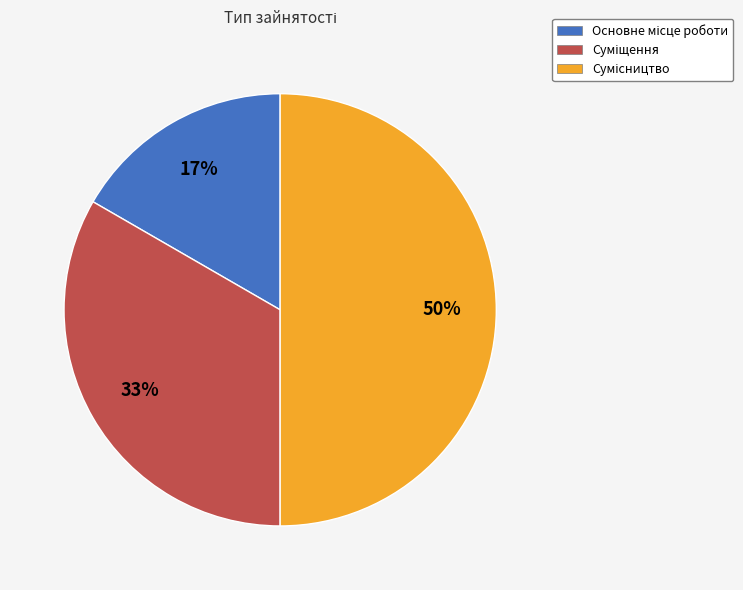

To the nearest percent, what is the average slice percentage?

33%